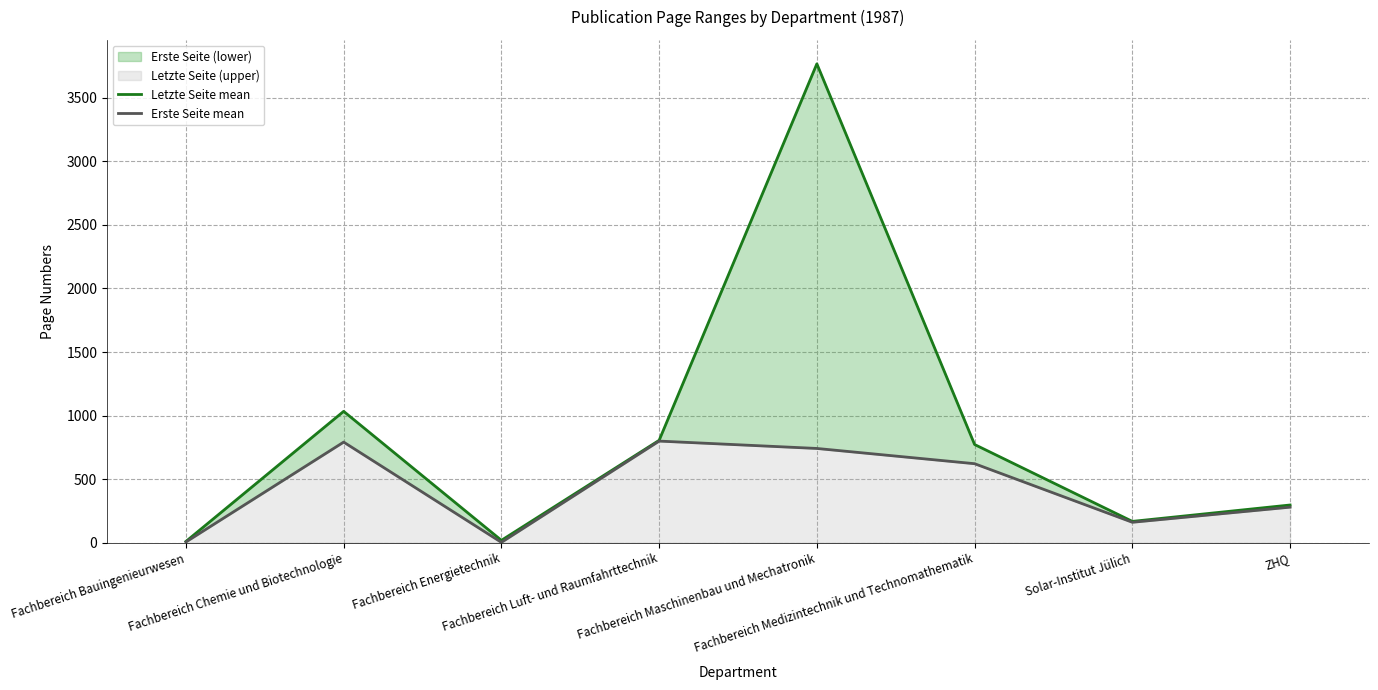

The value of Erste Seite mean at Solar-Institut Jülich is 217.1. True or false?

False